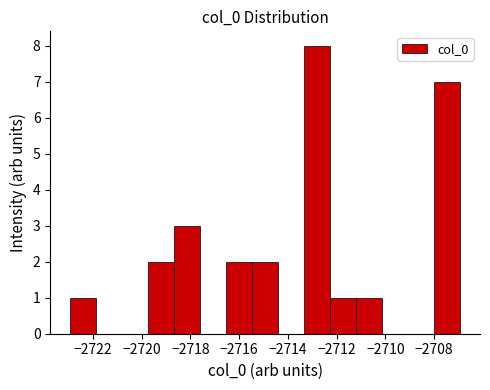

Over which range of the x-axis is the bar tallest?

-2713.4 to -2712.2